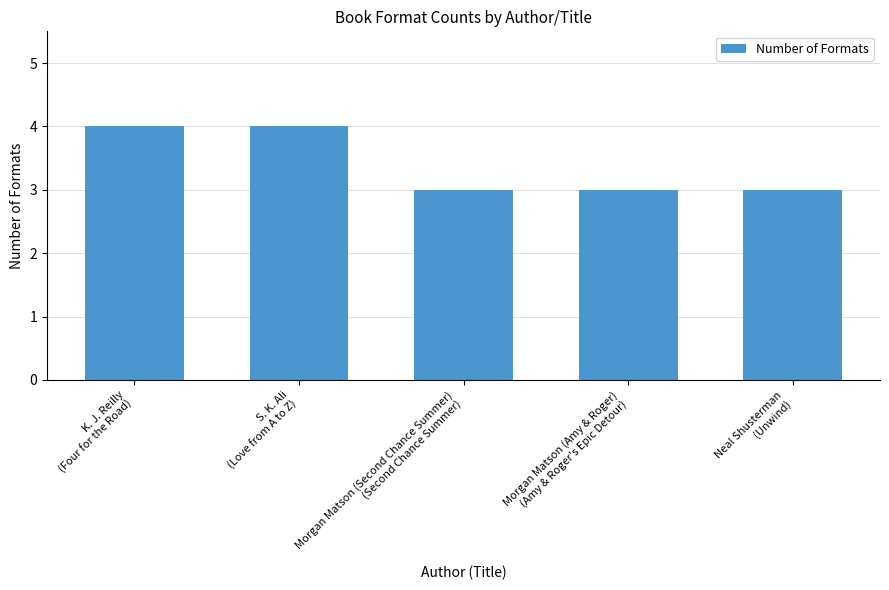

Reading left to right, what are all the values shown in this chart?

4	4	3	3	3